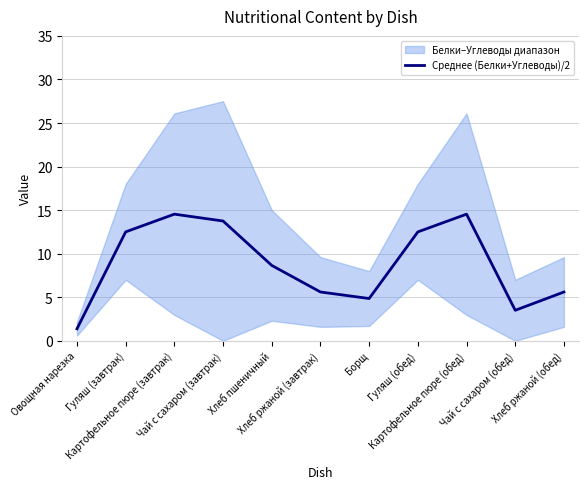

Reading left to right, list all the values displayed in this chart.

Овощная нарезка=1.4	Гуляш (завтрак)=12.5	Картофельное пюре (завтрак)=14.5	Чай с сахаром (завтрак)=13.8	Хлеб пшеничный=8.7	Хлеб ржаной (завтрак)=5.6	Борщ=4.8	Гуляш (обед)=12.5	Картофельное пюре (обед)=14.5	Чай с сахаром (обед)=3.5	Хлеб ржаной (обед)=5.6